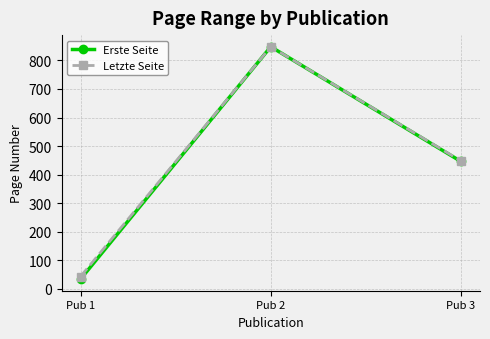

The value of Erste Seite at Pub 3 is 801. True or false?

False